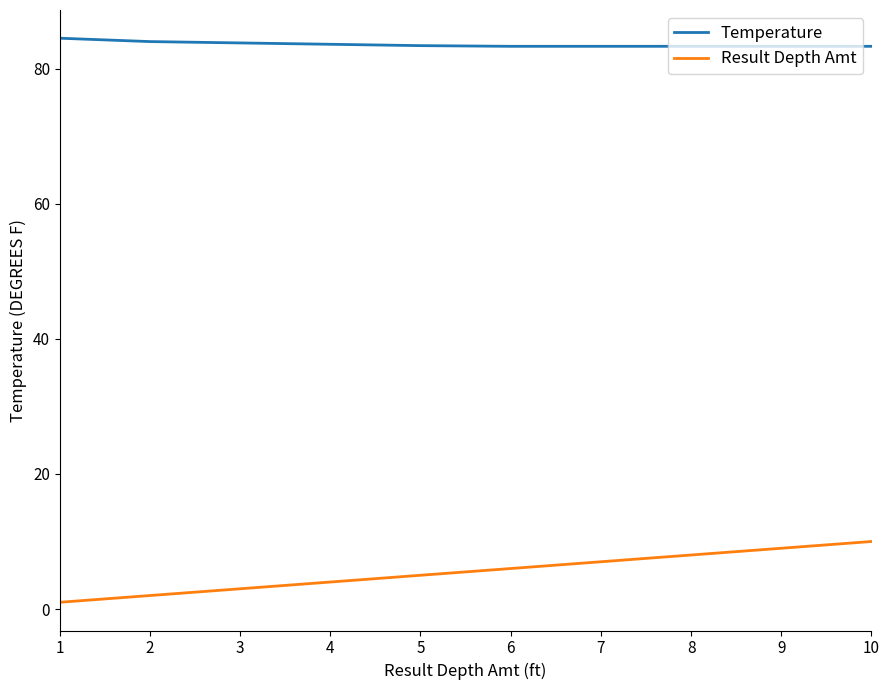

What is the difference between the highest and lowest values at 4?

79.6